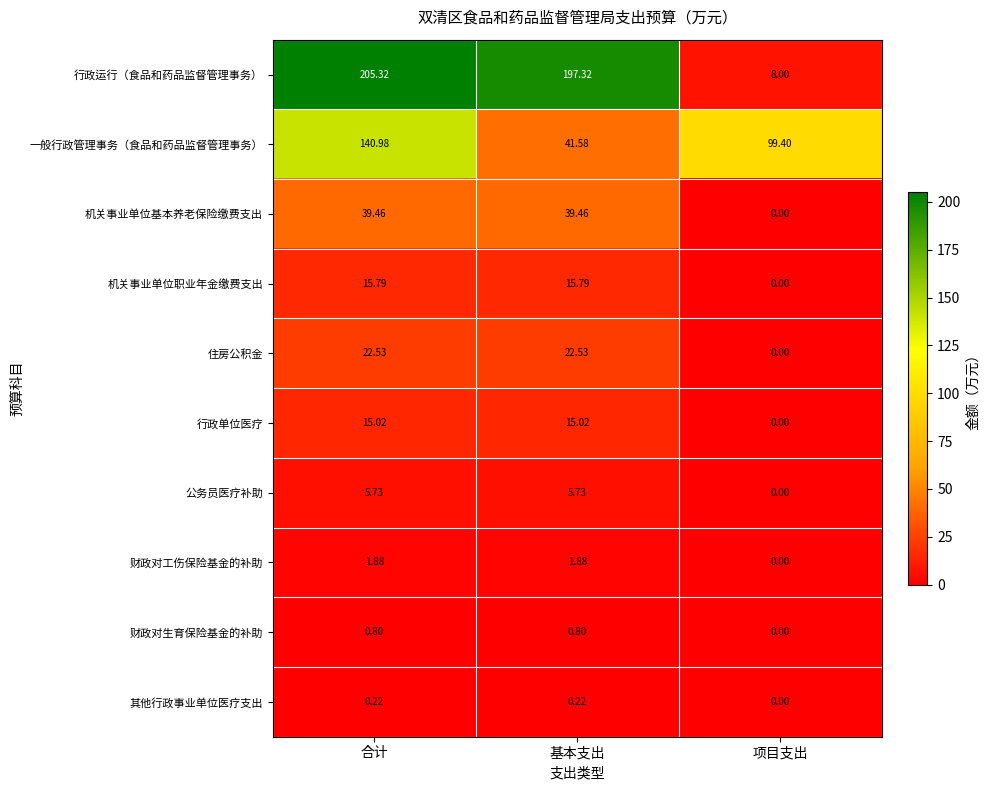

At 合计, list the series in order from smallest to largest.

其他行政事业单位医疗支出, 财政对生育保险基金的补助, 财政对工伤保险基金的补助, 公务员医疗补助, 行政单位医疗, 机关事业单位职业年金缴费支出, 住房公积金, 机关事业单位基本养老保险缴费支出, 一般行政管理事务（食品和药品监督管理事务）, 行政运行（食品和药品监督管理事务）